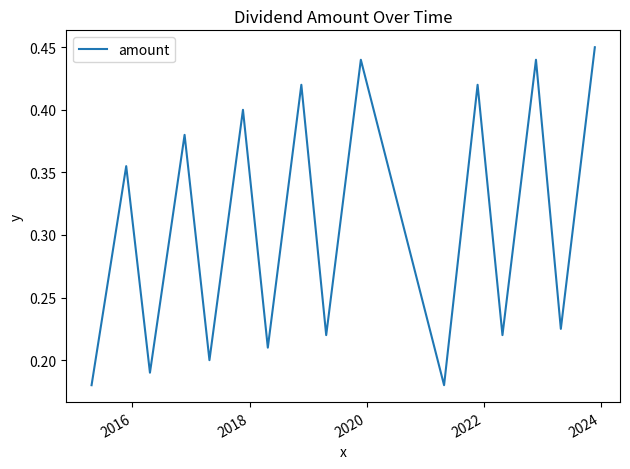

What is the greatest value displayed?

0.5